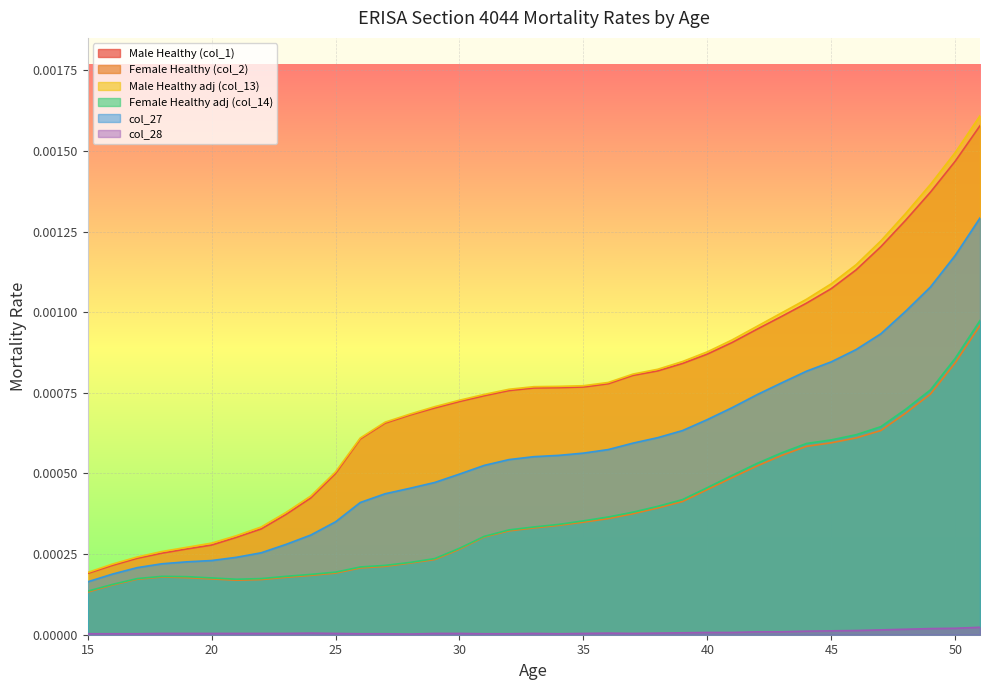

At which category is the sum across all series the highest?

51